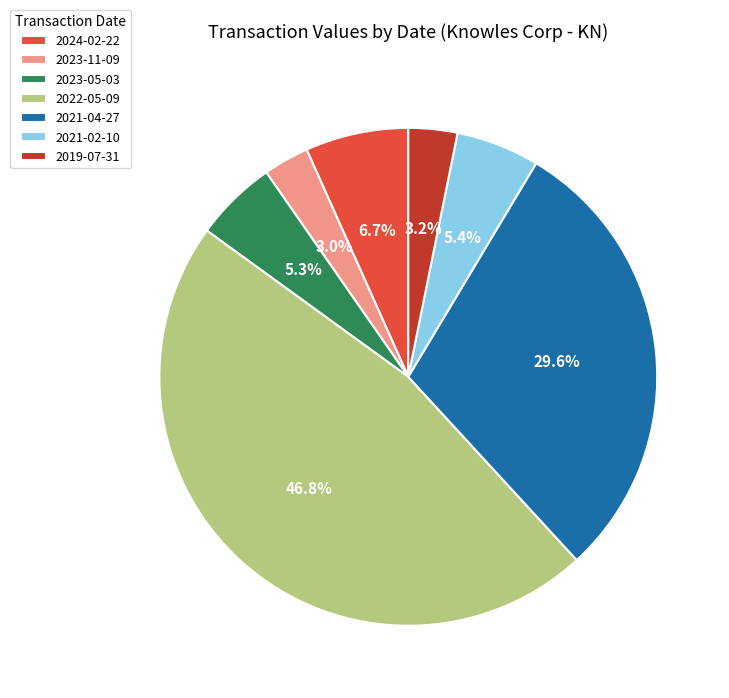

Do 2021-04-27 and 2022-05-09 together represent more than half of the pie?

Yes